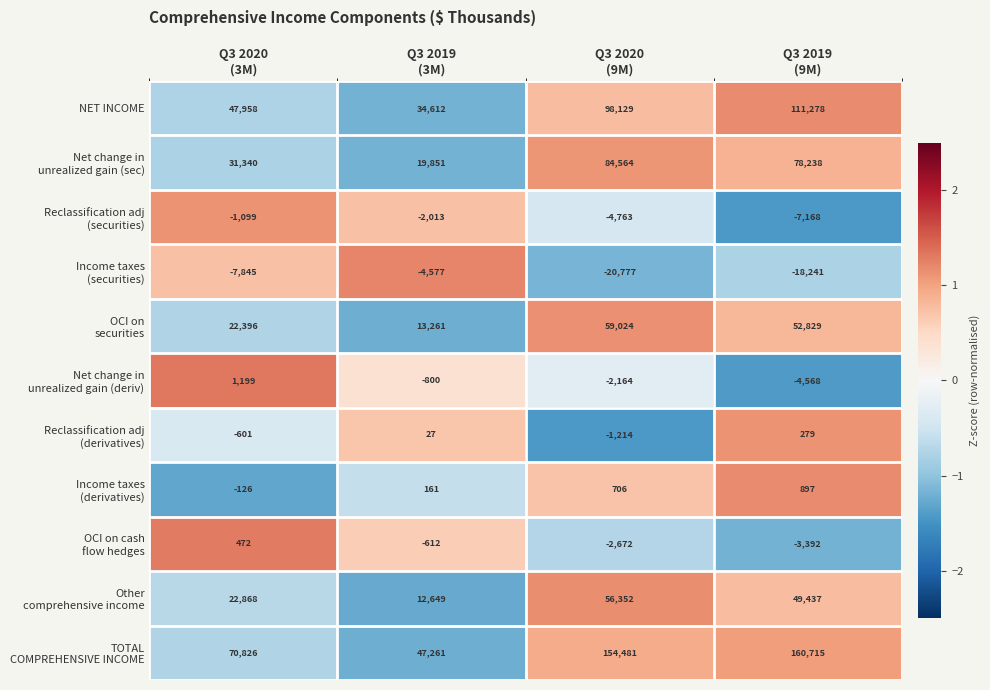

At how many categories does at least one series exceed 14757?

4